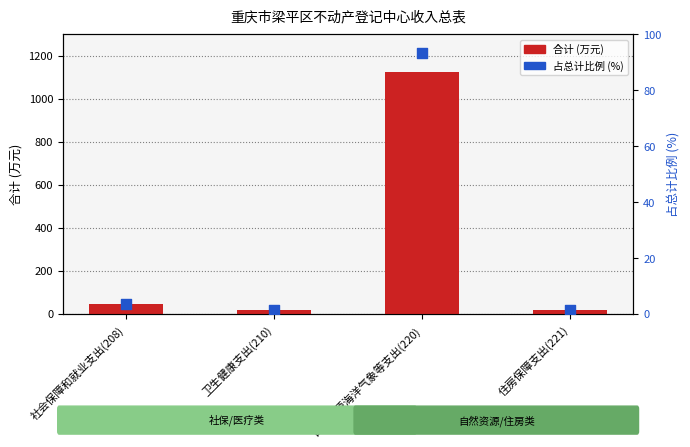

At which category is the sum across all series the highest?

自然资源海洋气象等支出(220)